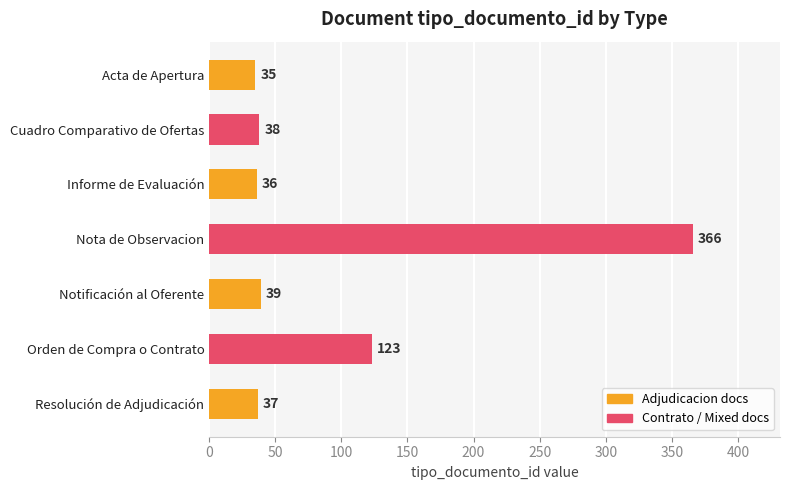

Are the bars grouped side by side (vs. stacked)?

No